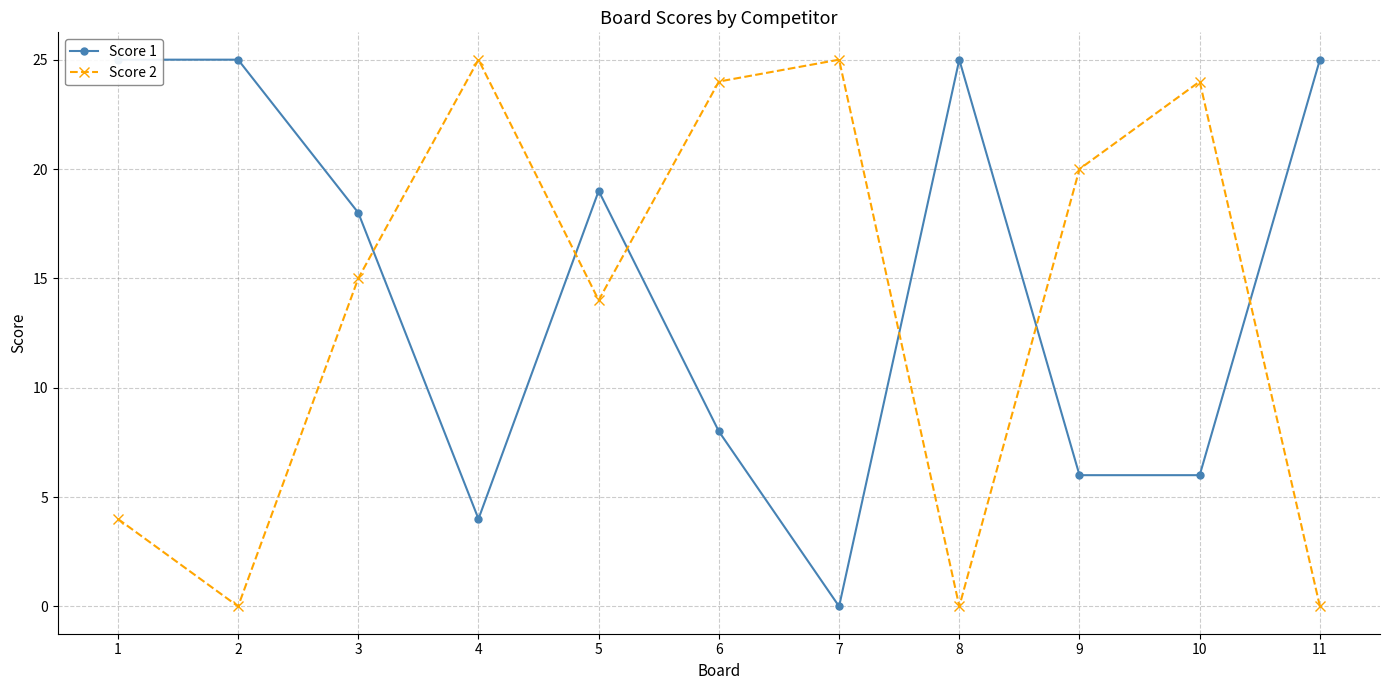

True or false: Score 2 and Score 1 cross at least once.

True